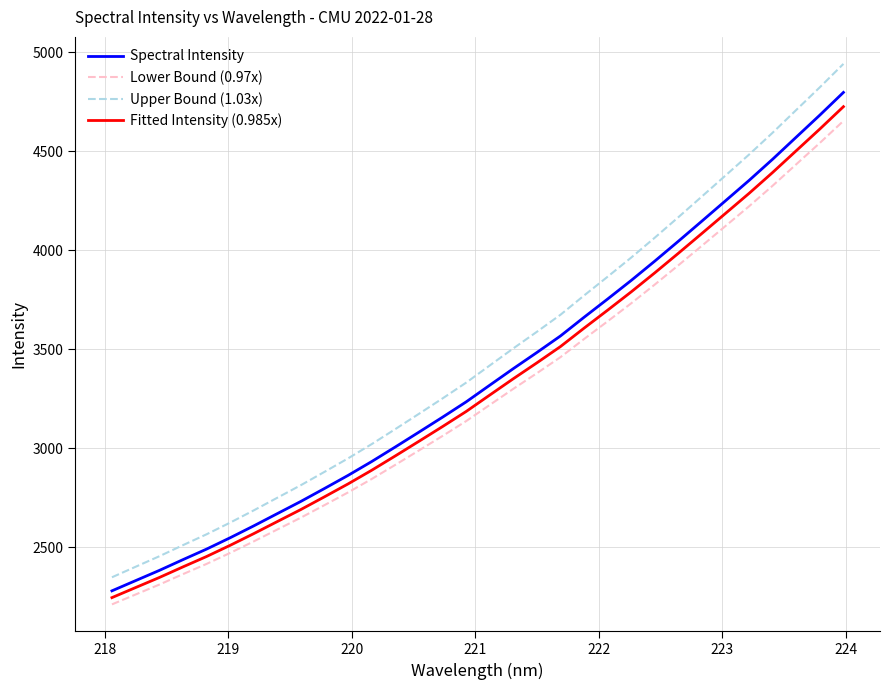

Reading left to right, what are all the values shown in this chart?

Spectral Intensity: 2280.4	2331.8	2383.1	2437.5	2490.7	2548.1	2608.0	2670.0	2731.8	2797.0	2863.2	2933.0	3006.6	3081.4	3156.8	3234.1	3318.2	3402.0	3483.5	3566.9	3661.3	3753.5	3847.3	3944.8	4045.1	4146.9	4249.5	4352.2	4459.4	4570.6	4681.7	4796.1
Lower Bound (0.97x): 2212.0	2261.9	2311.6	2364.4	2416.0	2471.6	2529.8	2589.9	2649.9	2713.1	2777.3	2845.1	2916.4	2988.9	3062.1	3137.1	3218.7	3299.9	3379.0	3459.9	3551.5	3640.9	3731.9	3826.5	3923.8	4022.5	4122.0	4221.7	4325.6	4433.5	4541.2	4652.2
Upper Bound (1.03x): 2348.8	2401.8	2454.6	2510.6	2565.4	2624.5	2686.3	2750.1	2813.8	2880.9	2949.1	3021.0	3096.8	3173.8	3251.5	3331.1	3417.8	3504.0	3588.0	3673.9	3771.1	3866.1	3962.7	4063.2	4166.5	4271.3	4377.0	4482.8	4593.2	4707.7	4822.1	4939.9
Fitted Intensity (0.985x): 2246.2	2296.9	2347.4	2400.9	2453.4	2509.8	2568.9	2630.0	2690.9	2755.1	2820.2	2889.0	2961.5	3035.2	3109.5	3185.6	3268.5	3351.0	3431.2	3513.4	3606.4	3697.2	3789.6	3885.7	3984.4	4084.7	4185.7	4287.0	4392.5	4502.0	4611.5	4724.1